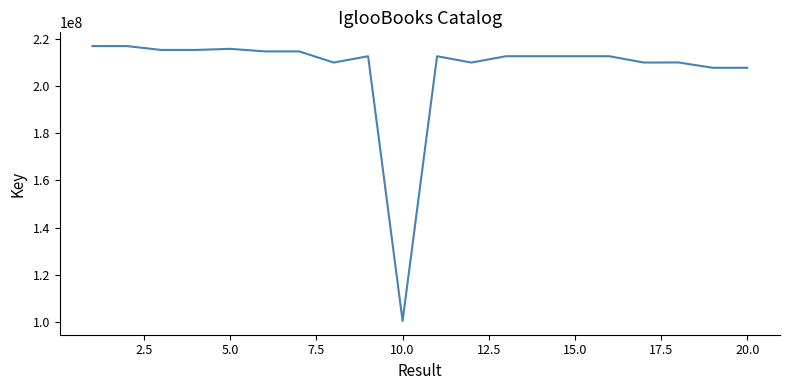

What is the minimum value shown in the chart?

100402936